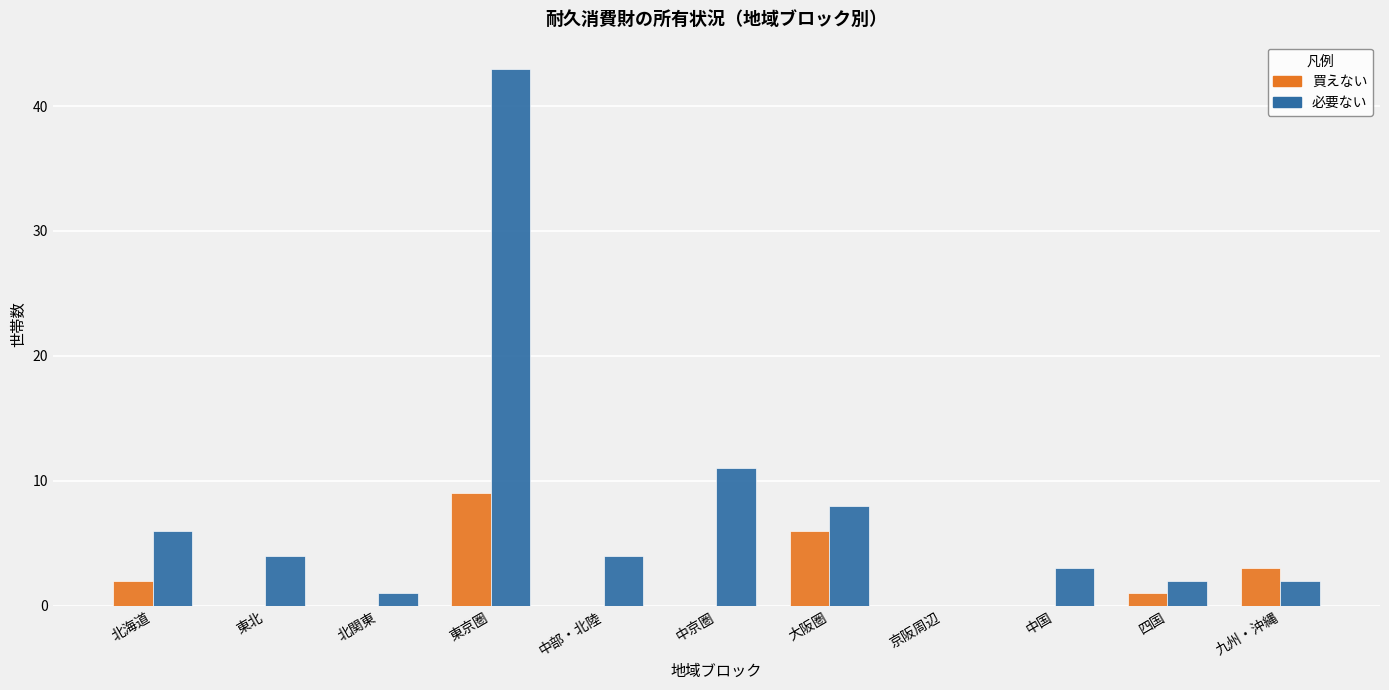

Which label corresponds to the largest value in the chart?

東京圏